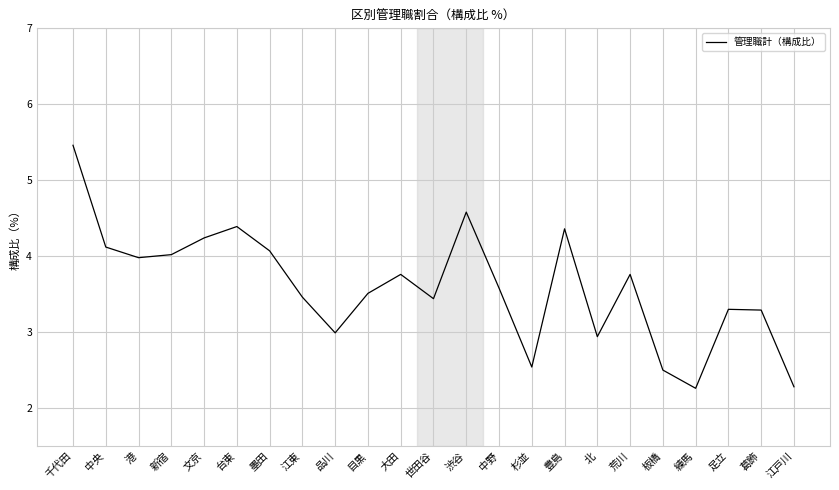

Is it true that the value at 練馬 is 0.9?

False